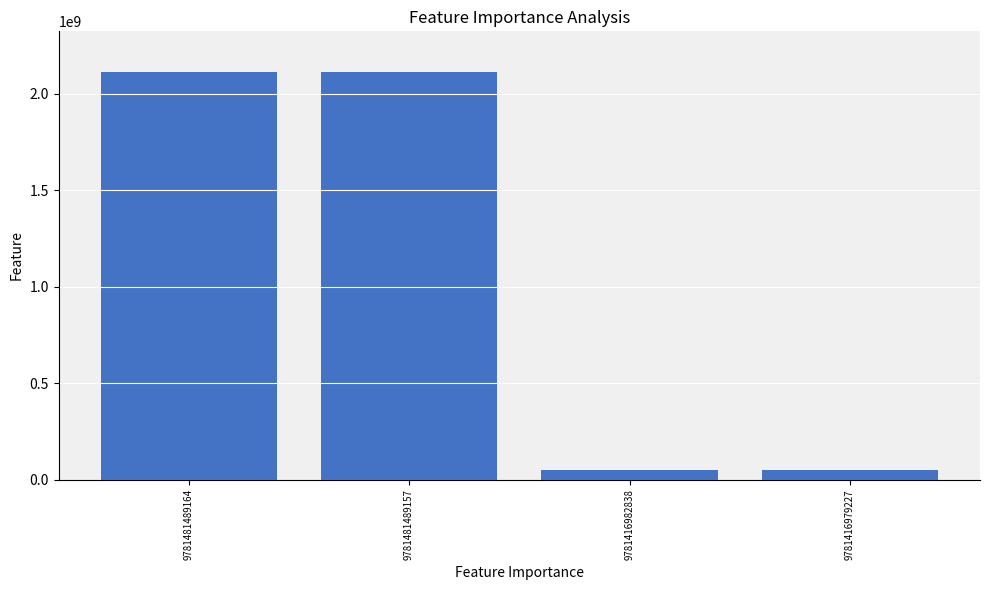

What is the sum of all values?

4323412176